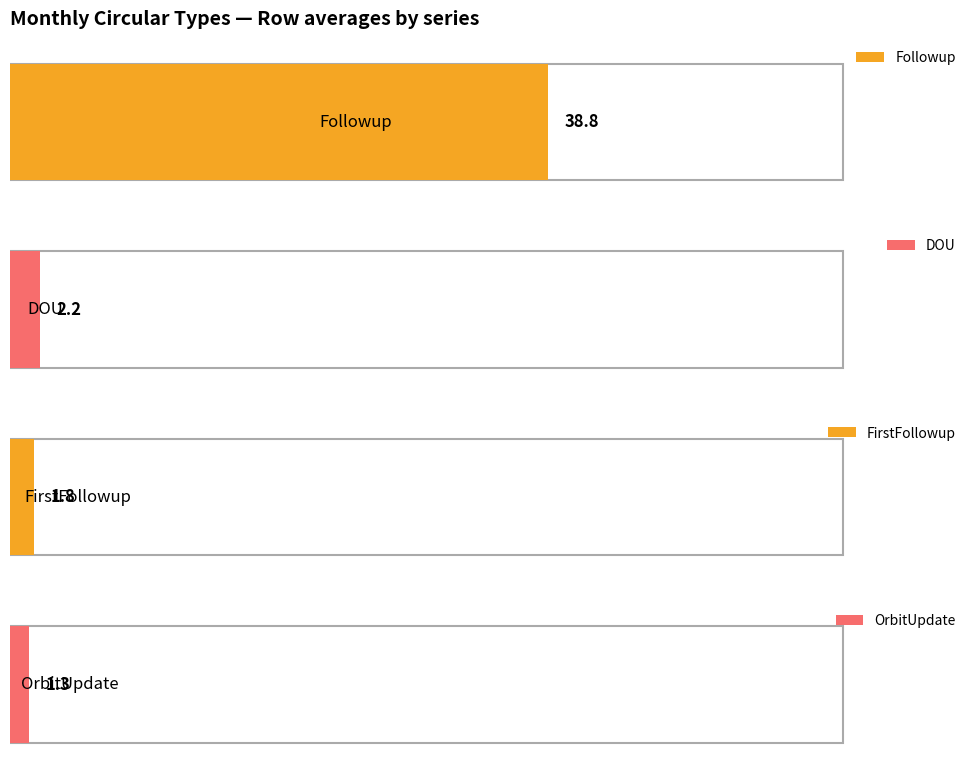

What is the sum of all FirstFollowup values?

21